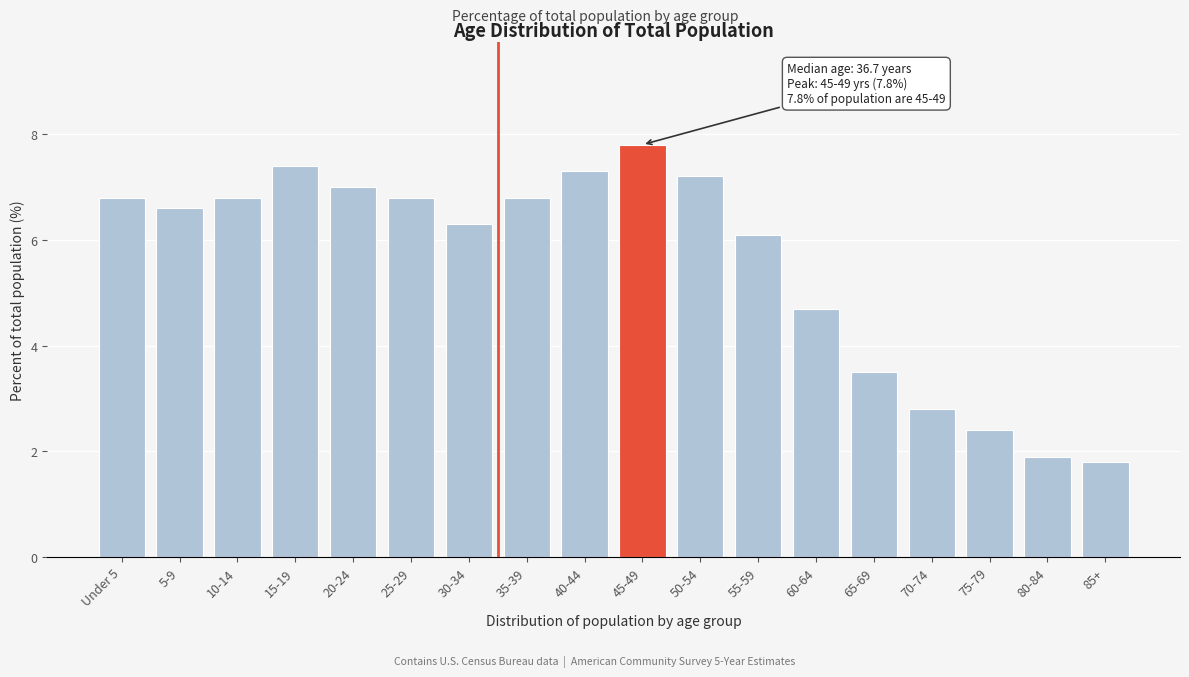

Reading left to right, extract all data points from this chart.

Under 5=6.8	5-9=6.6	10-14=6.8	15-19=7.4	20-24=7.0	25-29=6.8	30-34=6.3	35-39=6.8	40-44=7.3	45-49=7.8	50-54=7.2	55-59=6.1	60-64=4.7	65-69=3.5	70-74=2.8	75-79=2.4	80-84=1.9	85+=1.8